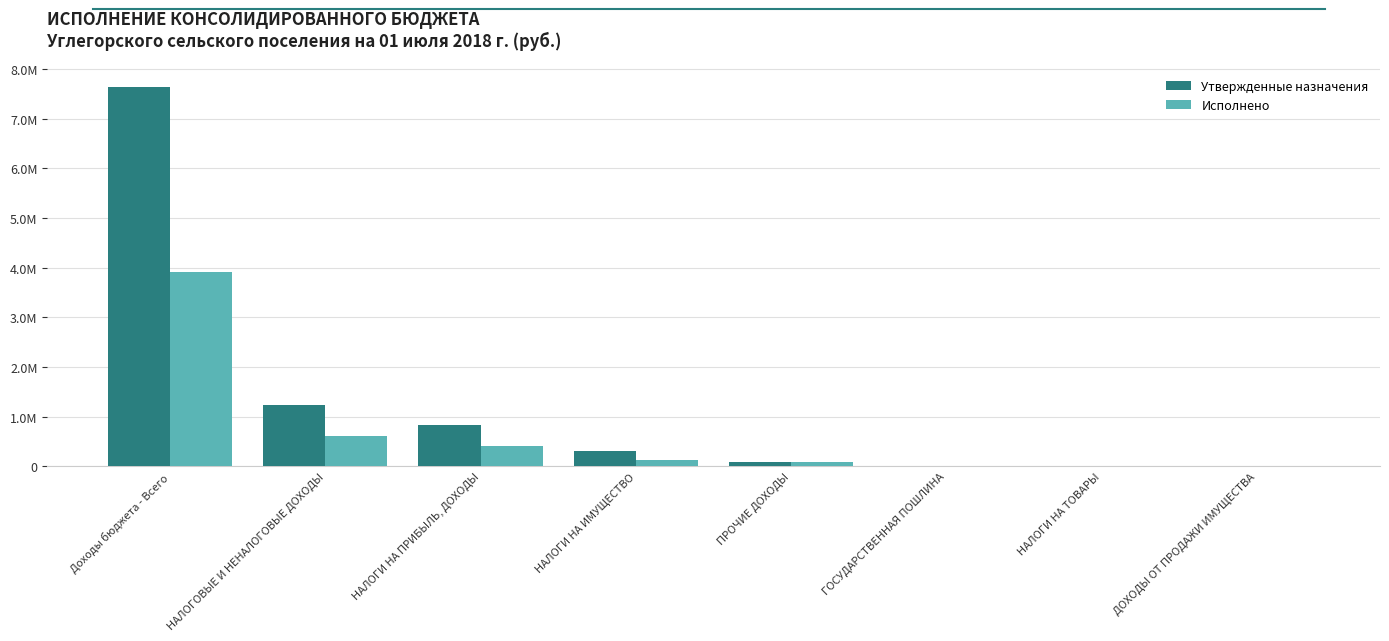

What is the total value across all series at ПРОЧИЕ ДОХОДЫ?

156400.0